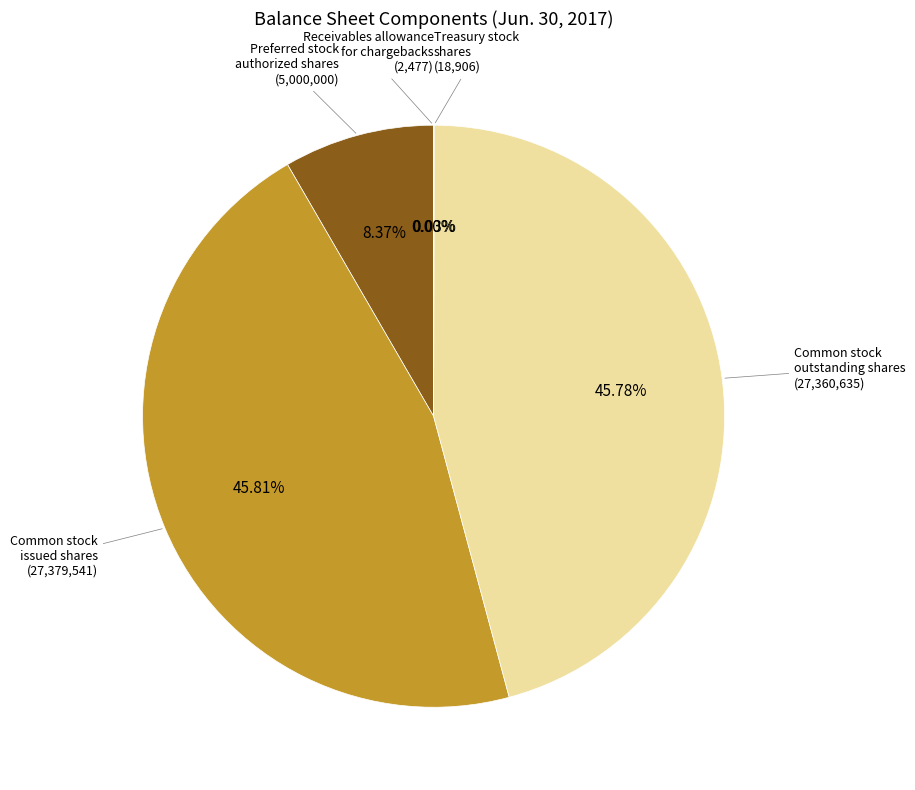

Does Common stock issued shares represent more than half of the total?

No